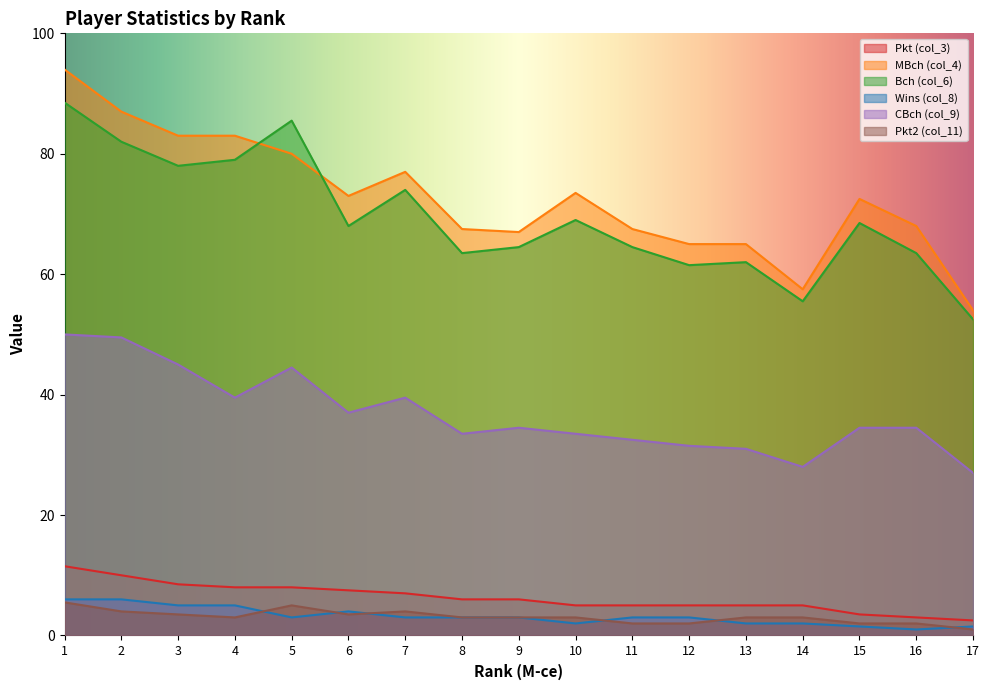

Between 8 and 14, which series saw the biggest shift?

MBch (col_4)